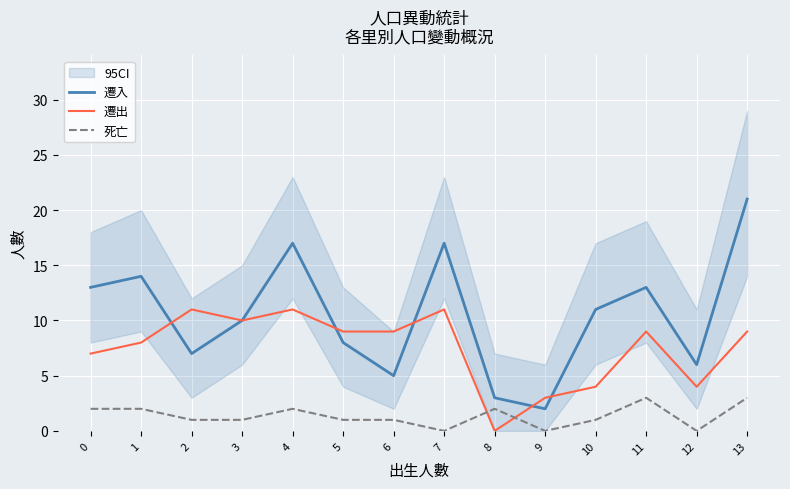

What are all the series names shown in the legend?

遷入, 遷出, 死亡